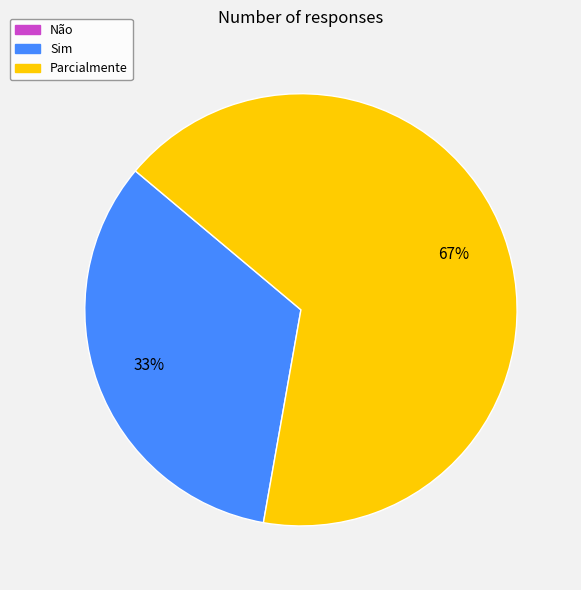

To the nearest percent, what is the average slice percentage?

50%